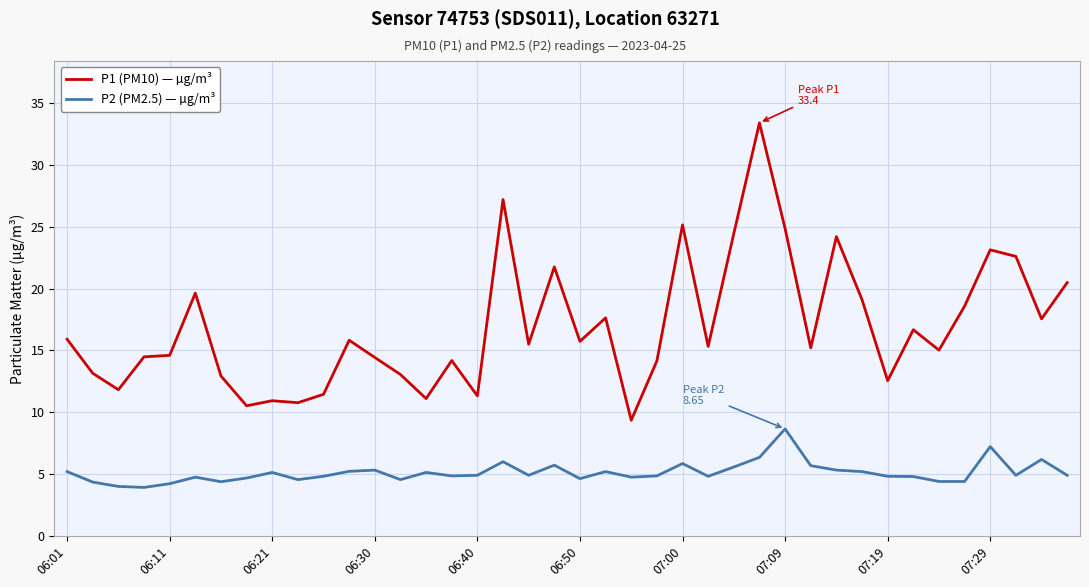

True or false: P1 (PM10) — µg/m³ and P2 (PM2.5) — µg/m³ cross at least once.

False